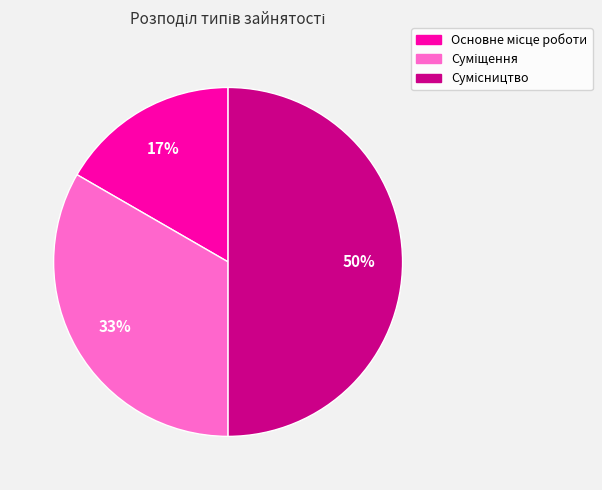

To the nearest percent, what is the difference between the largest and smallest slice percentages?

33%